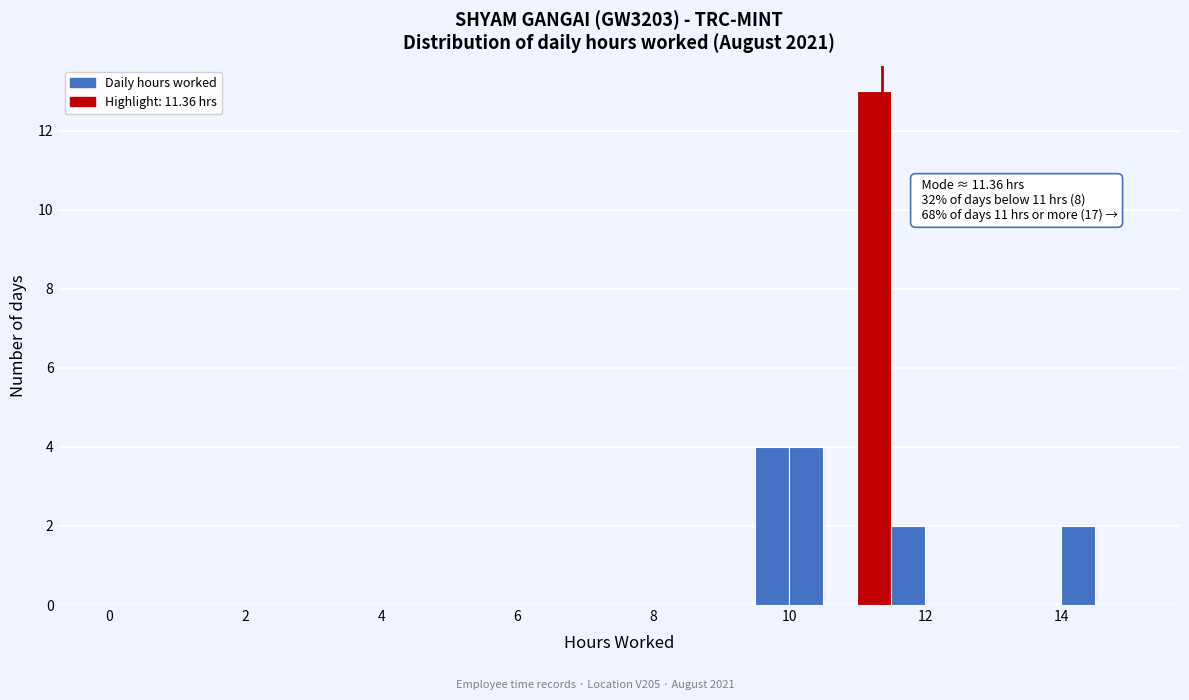

Around what value on the x-axis is the tallest bar? Give the approximate position of its centre, as read against the axis.

11.2